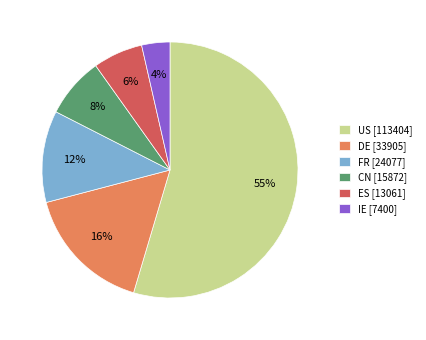

To the nearest percent, what is the combined percentage of FR [24077] and ES [13061]?

18%